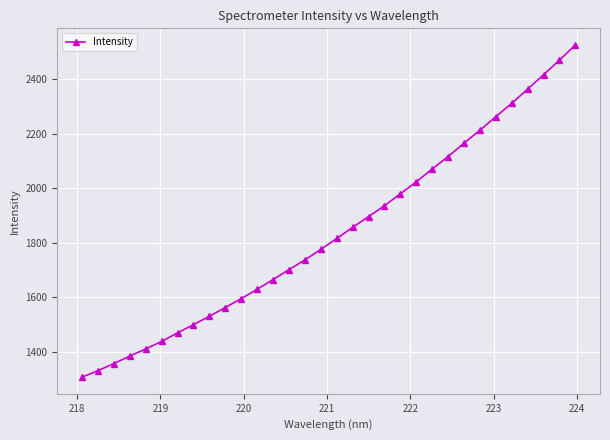

What is the smallest value displayed?

1306.2